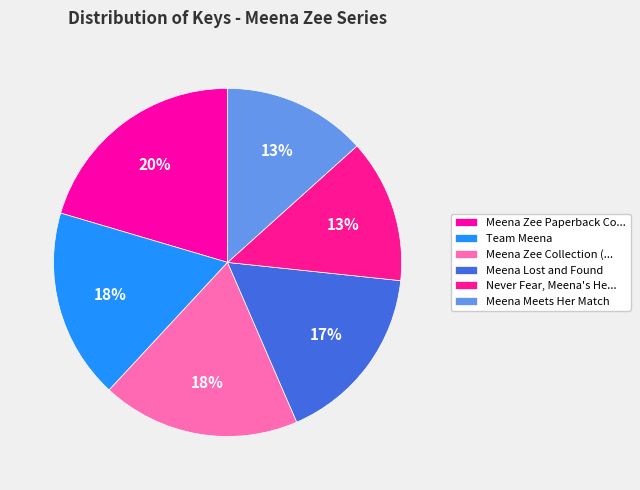

Do Team Meena and Meena Meets Her Match together represent more than half of the pie?

No